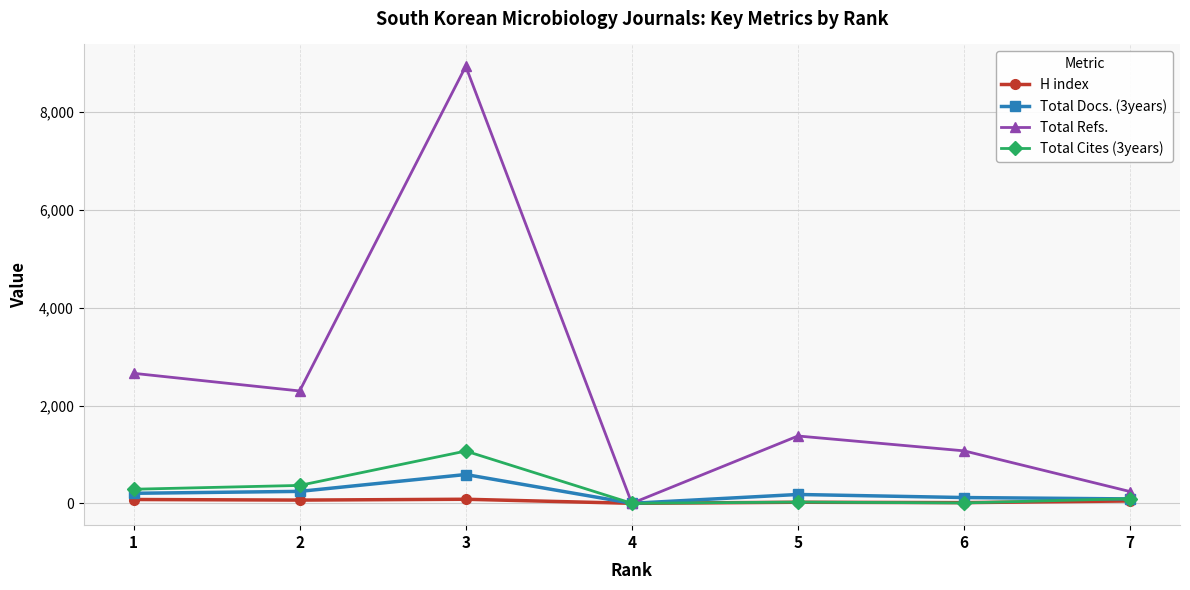

Is this an area chart (filled region under the line)?

No